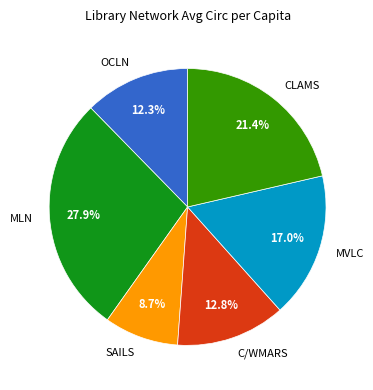

Which category has the smallest portion of the pie?

SAILS